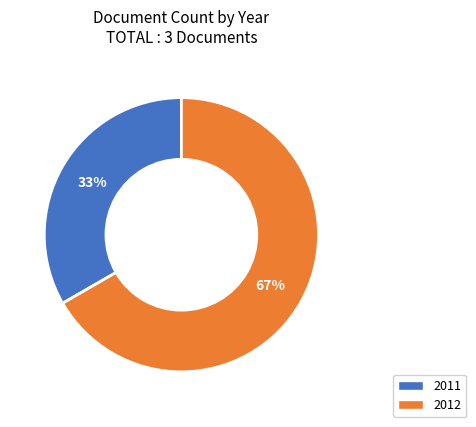

To the nearest percent, what portion does 2012 represent?

67%